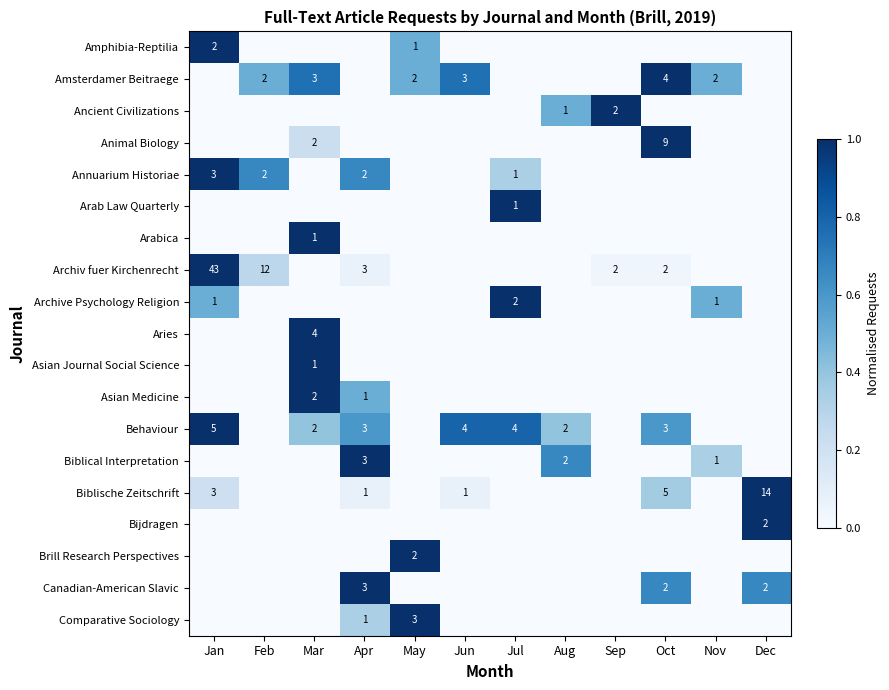

True or false: Aries has a value of 6 at Mar.

False